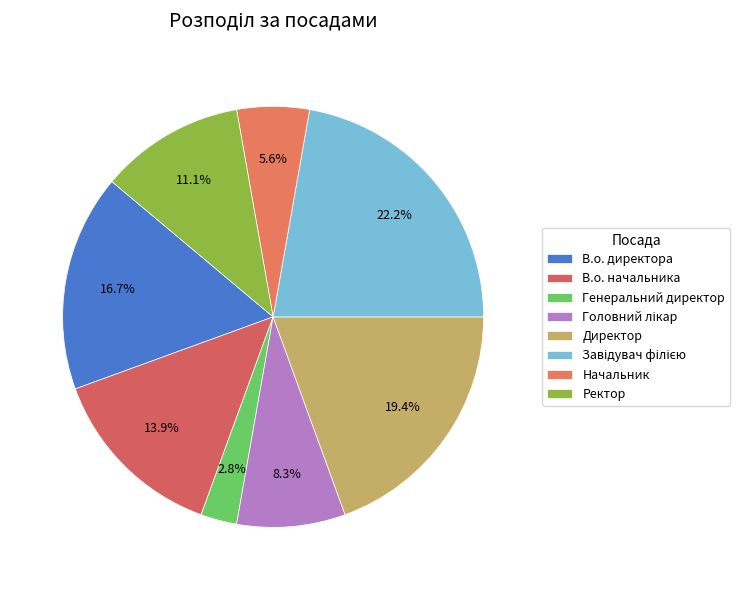

How many segments does this pie chart have?

8